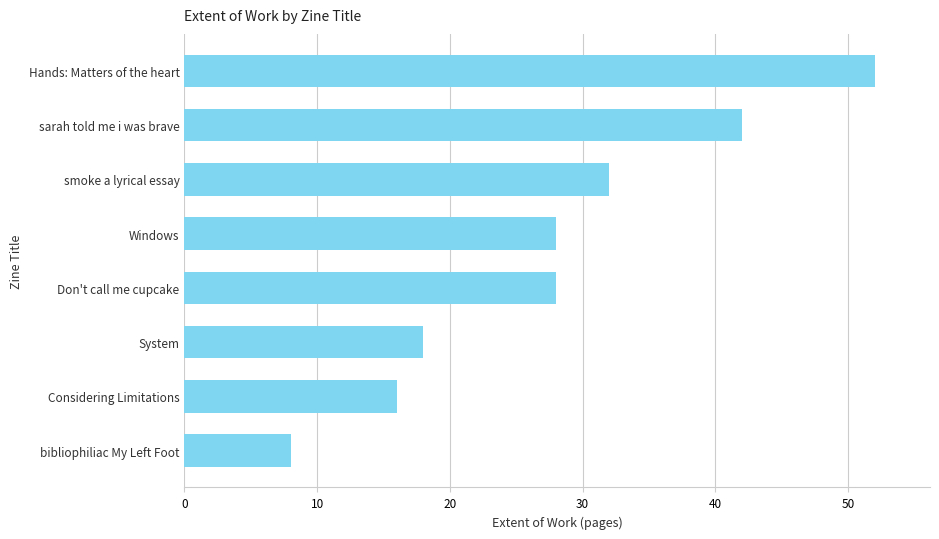

Reading top to bottom, list all the values displayed in this chart.

52	42	32	28	28	18	16	8